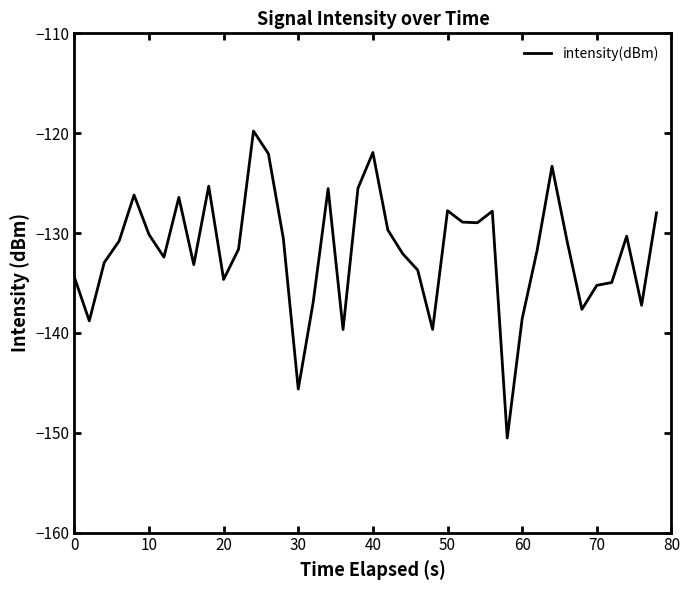

What is the greatest value displayed?

-119.8